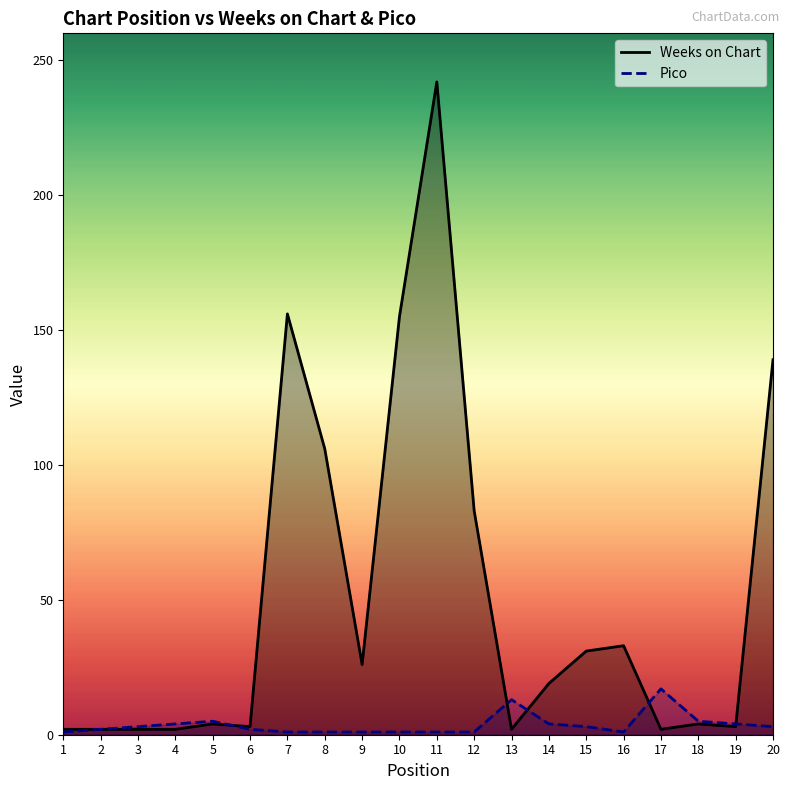

Reading left to right, extract all data points from this chart.

Weeks on Chart: 2	2	2	2	4	3	156	106	26	155	242	83	2	19	31	33	2	4	3	139
Pico: 1	2	3	4	5	2	1	1	1	1	1	1	13	4	3	1	17	5	4	3